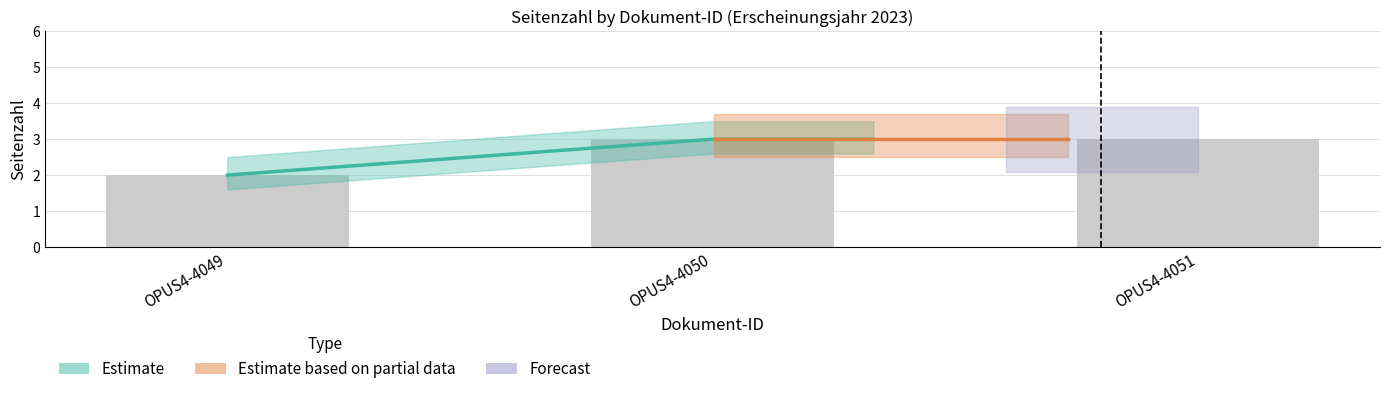

What is the difference between the maximum and minimum values?

1